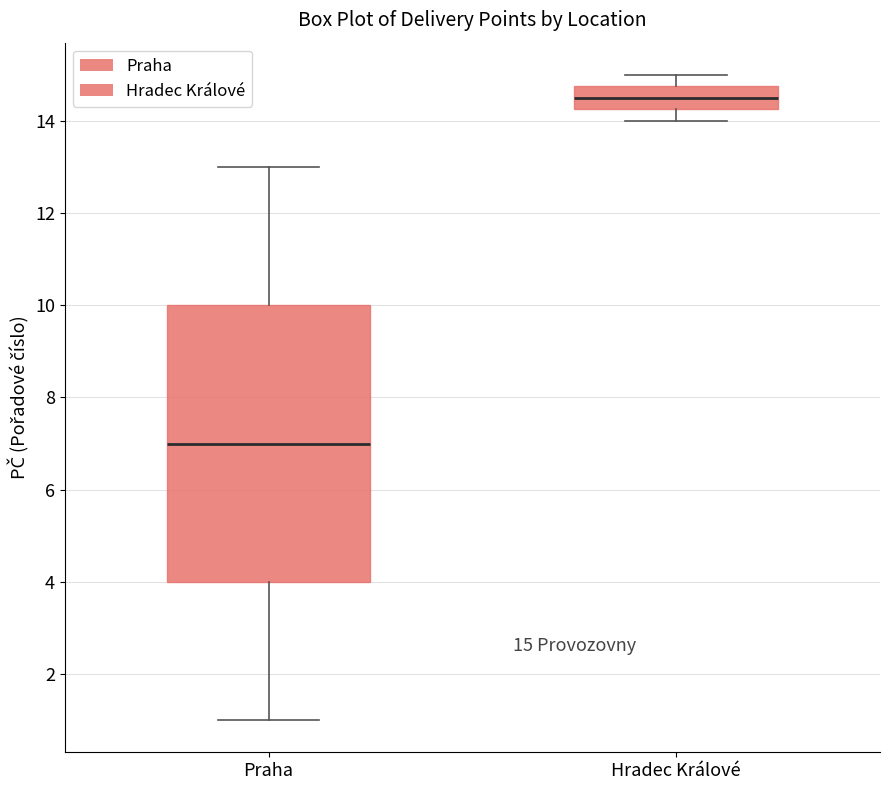

Which box is the tallest, from its lower edge to its upper edge?

Praha